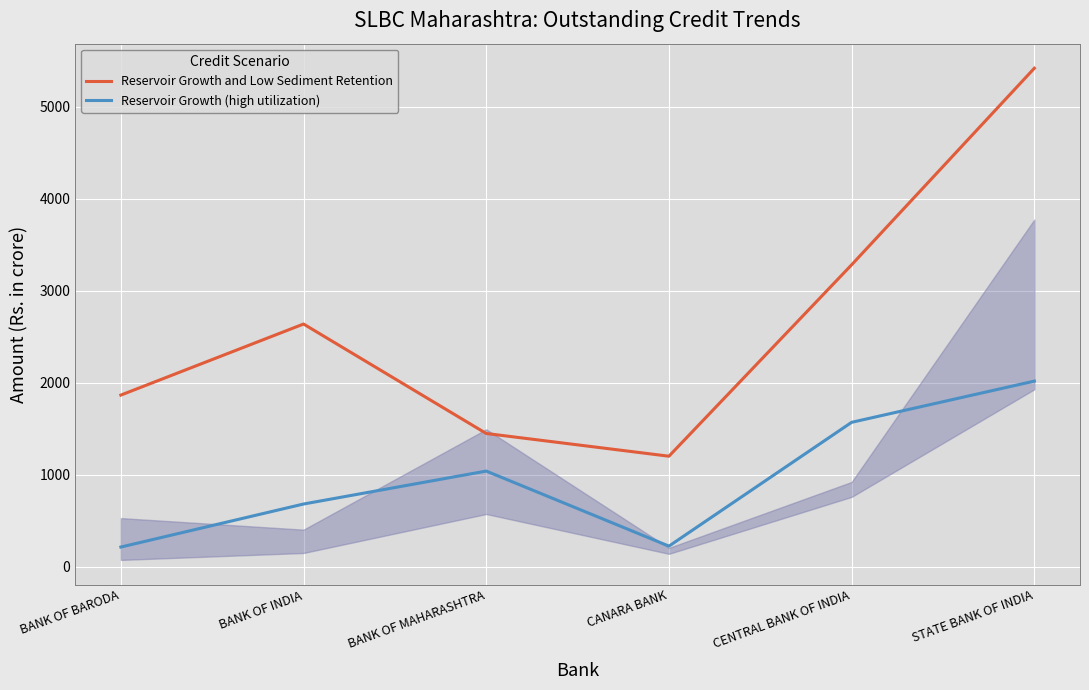

What is the difference between the second highest and minimum values in the Reservoir Growth (high utilization) series?

1355.4